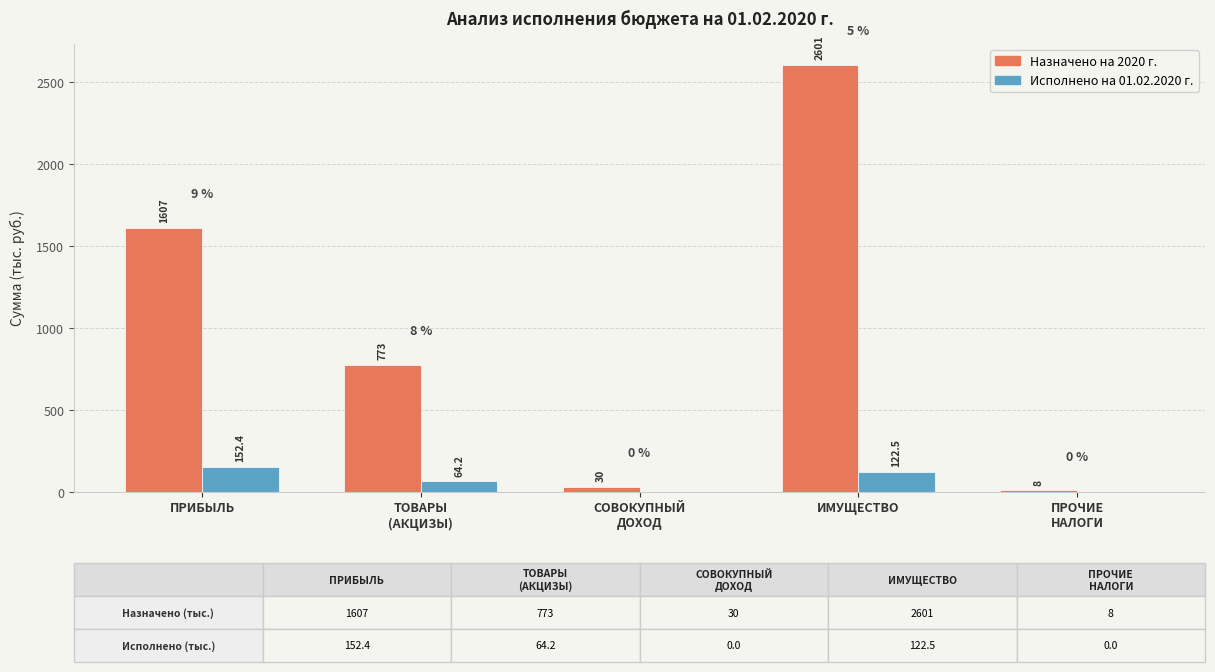

The value of Исполнено на 01.02.2020 г. at ПРИБЫЛЬ is 37.6. True or false?

False